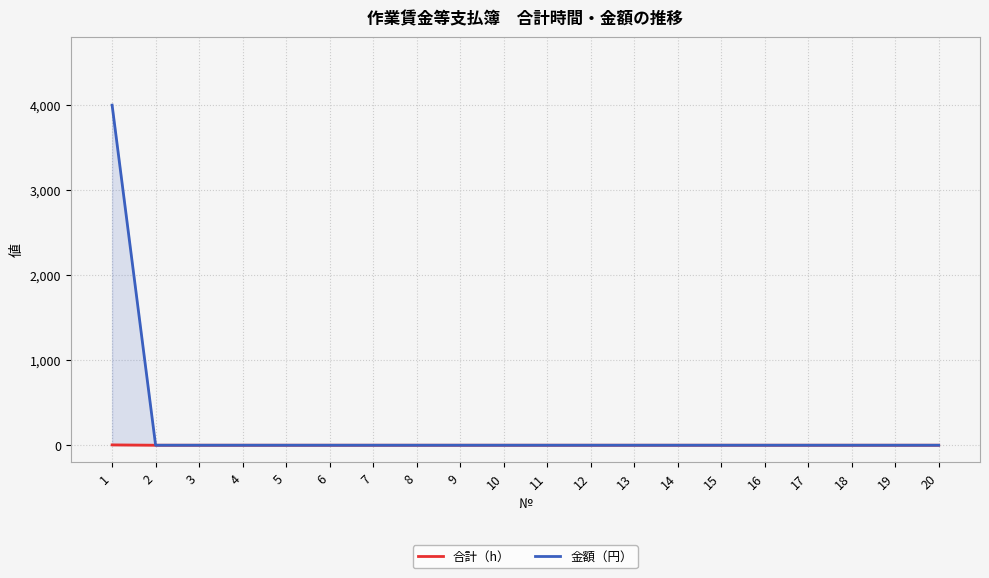

How many 合計（h） values are between 0 and 1?

19